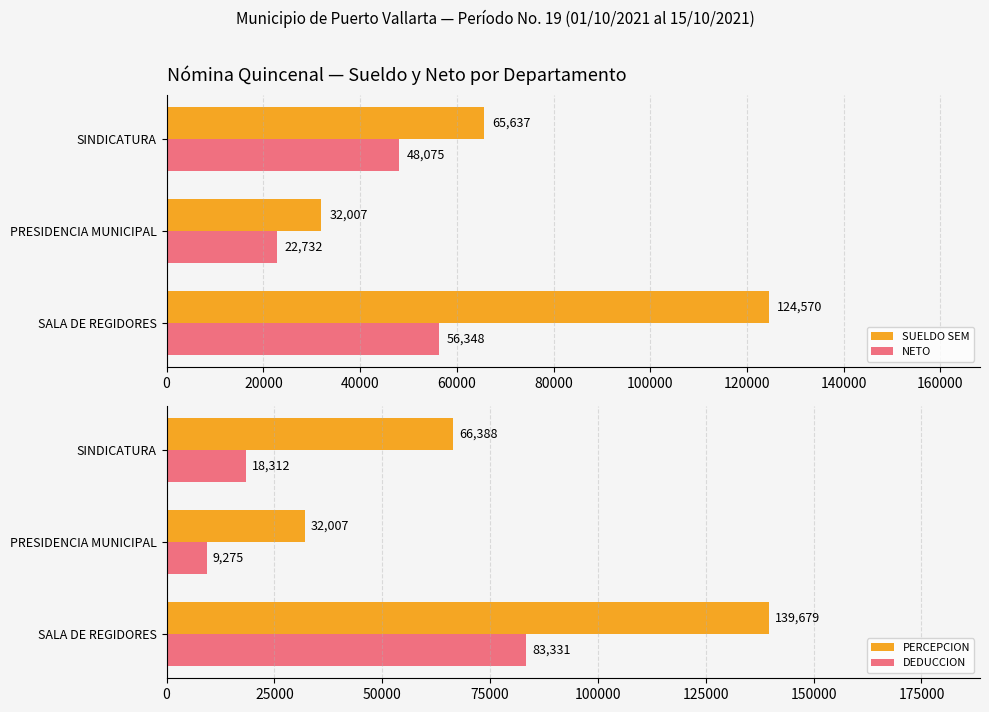

What is the value of the SUELDO SEM bar at the 2nd from the left?

32007.4